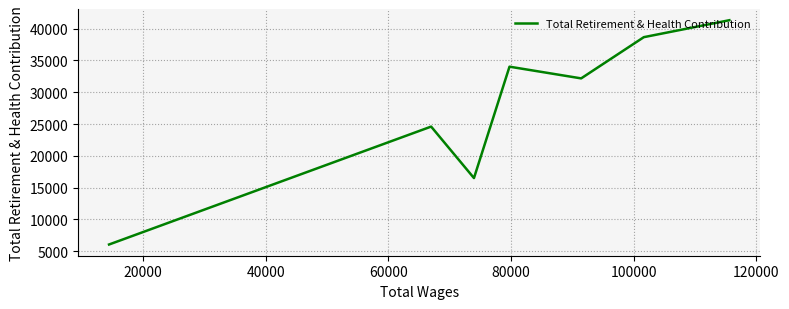

True or false: the data shows 5983 at 80000.

False